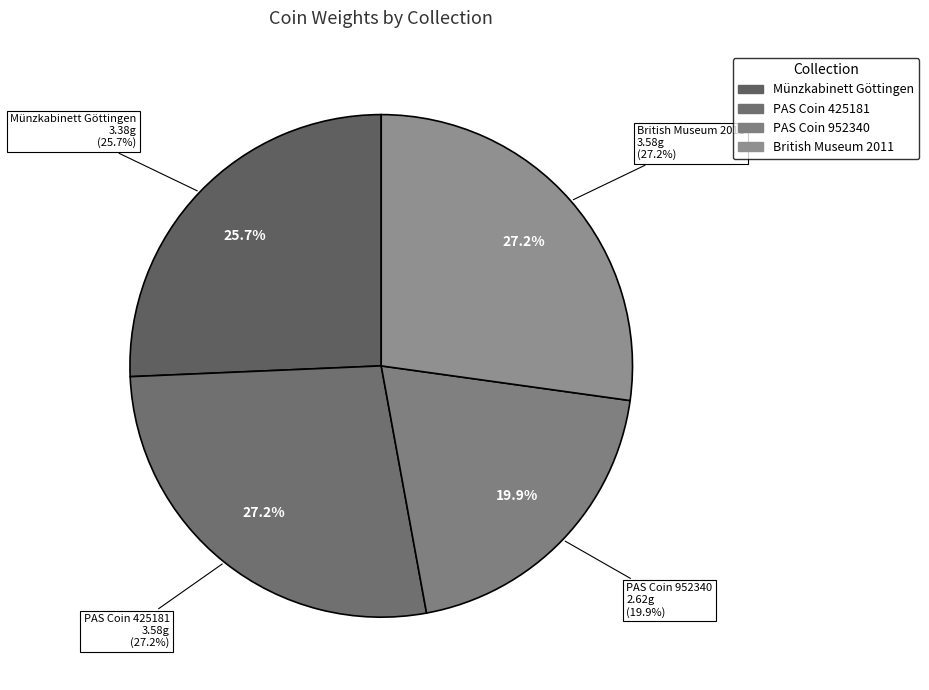

What is the change in value from Münzkabinett Göttingen to PAS Coin 952340?

-0.8